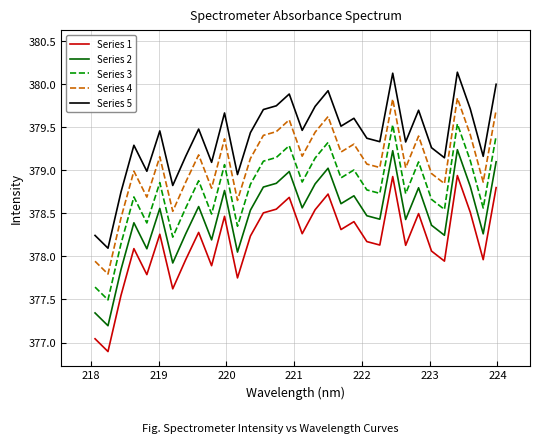

True or false: Series 3 has more than 2 interior local peaks.

True